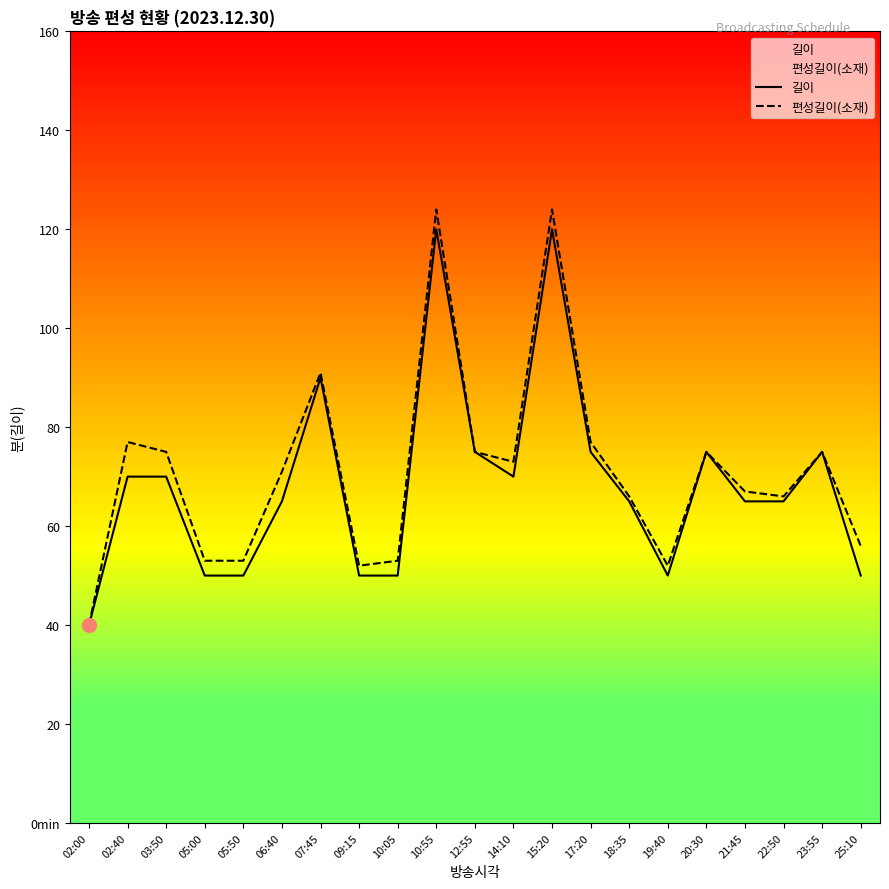

Between 05:00 and 19:40, which is larger?

05:00